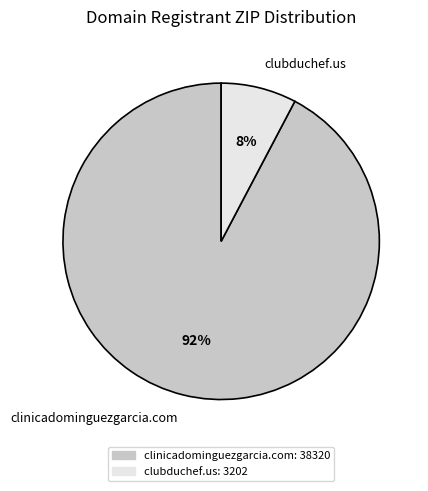

How many slices are in this pie chart?

2